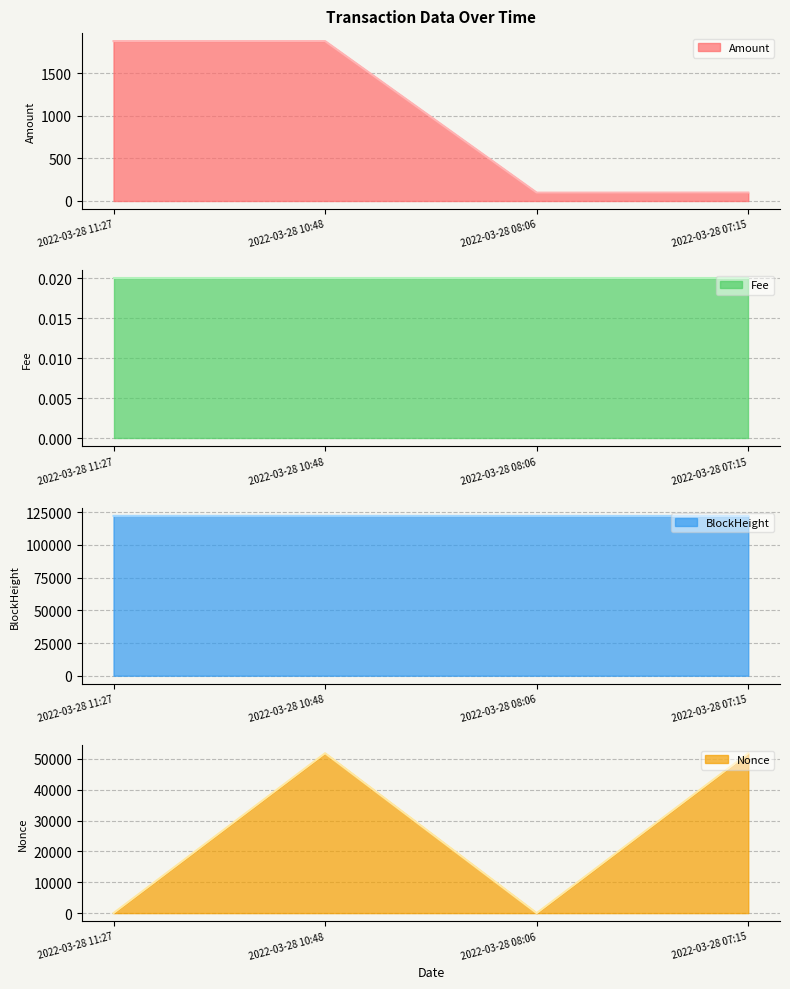

True or false: Nonce has more than 1 points higher than both neighbors.

False